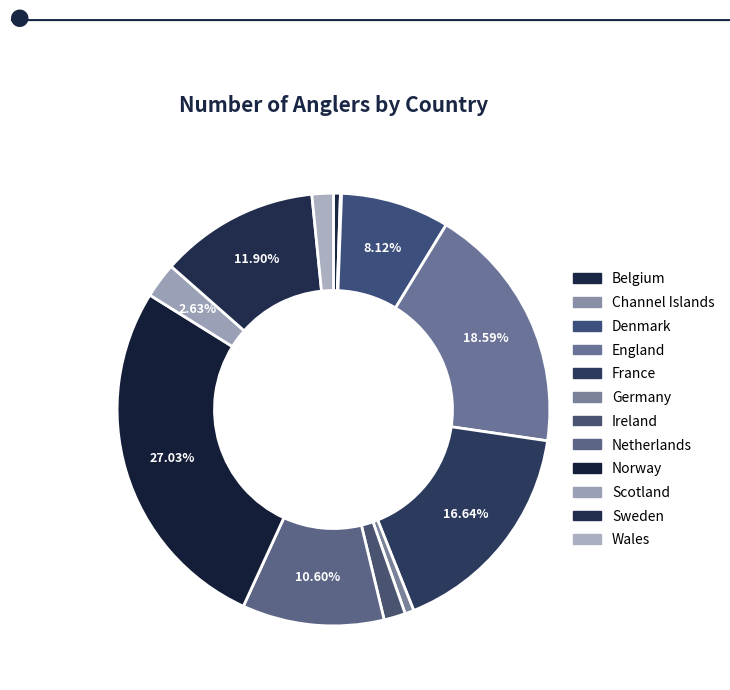

True or false: Germany accounts for 1% of the total.

True